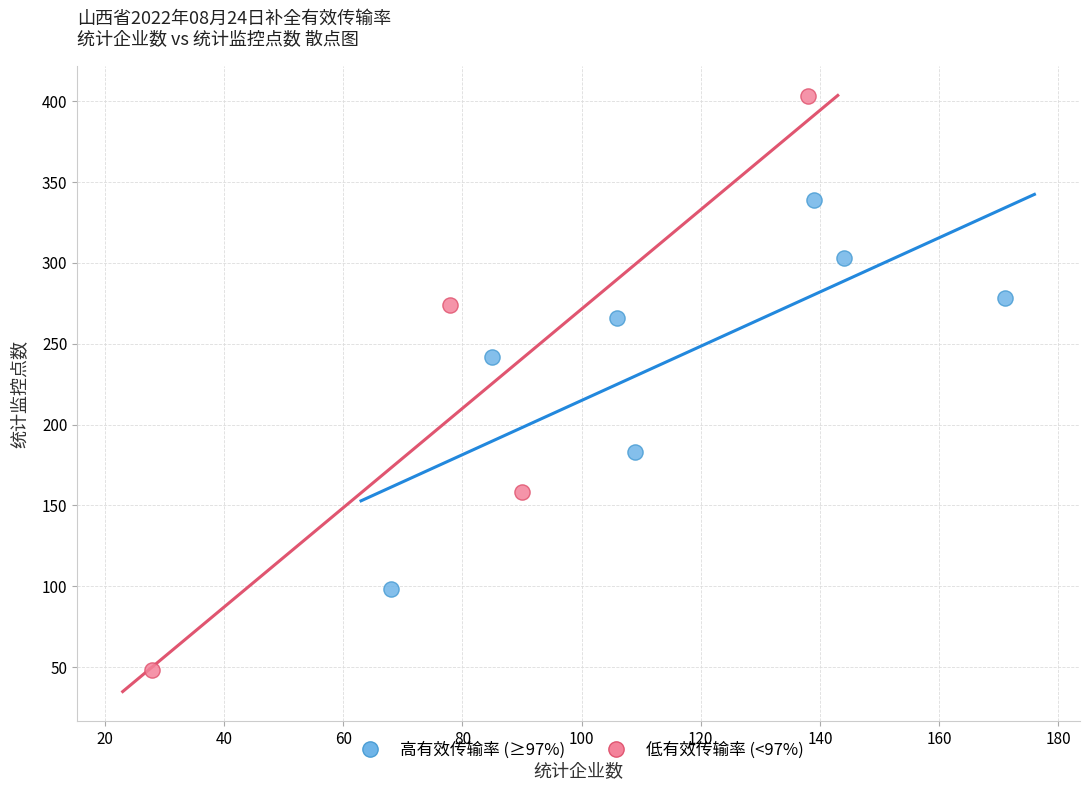

Which series contains the highest Y value?

低有效传输率 (<97%)